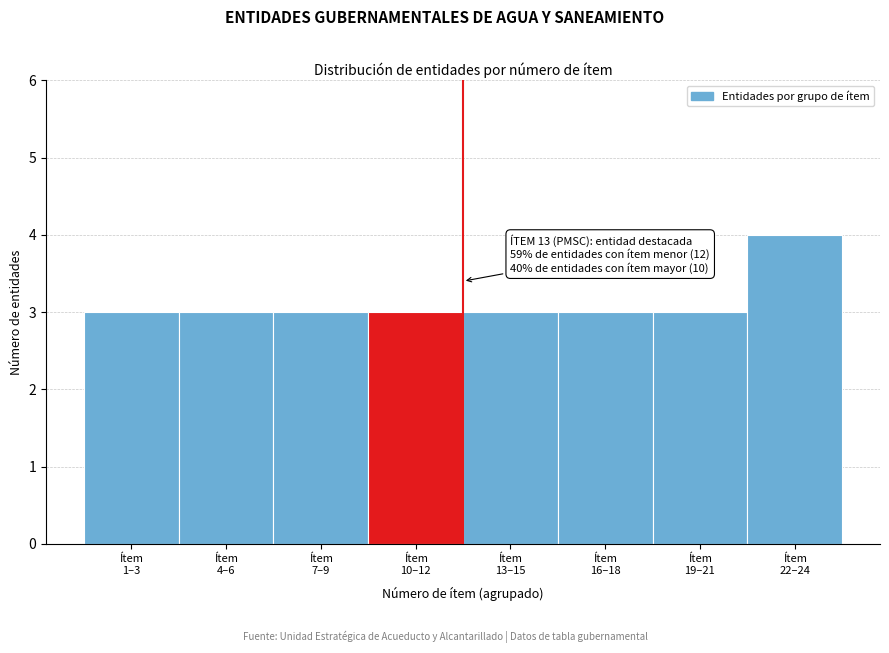

Reading left to right, list all the values displayed in this chart.

3	3	3	3	3	3	3	4